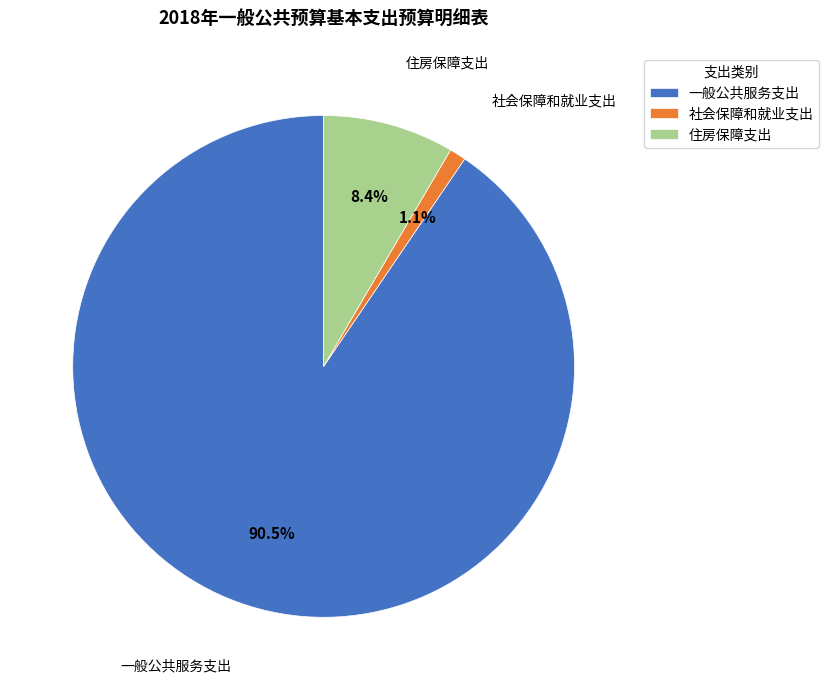

What percentage is NOT represented by 住房保障支出?

91.6%